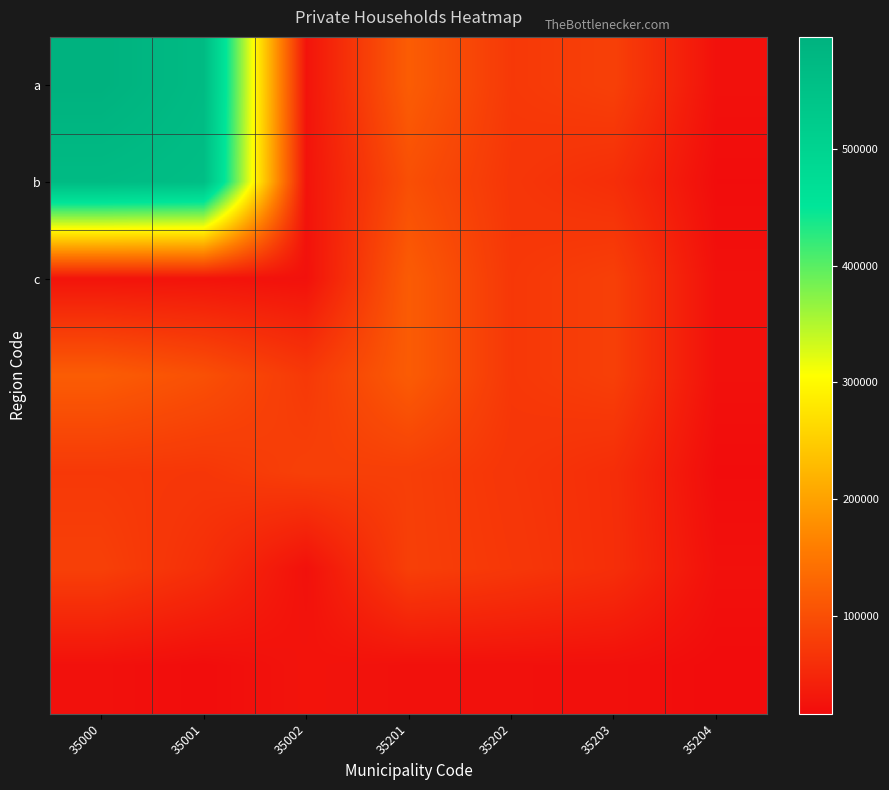

What is the smallest value displayed?

15928